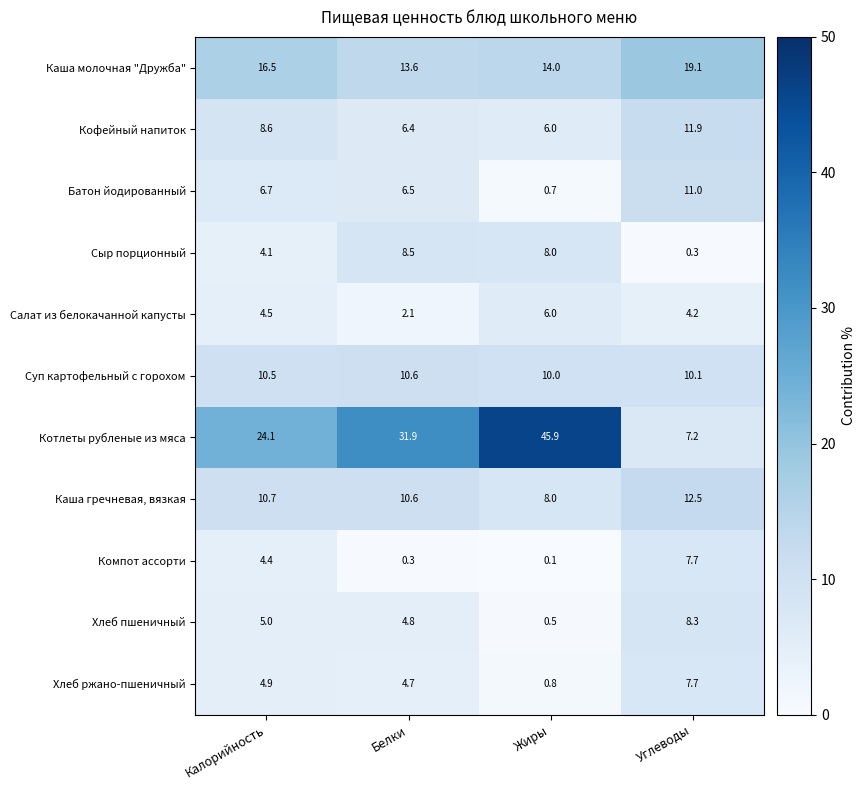

Where is Компот ассорти nearest to the value 3?

Калорийность